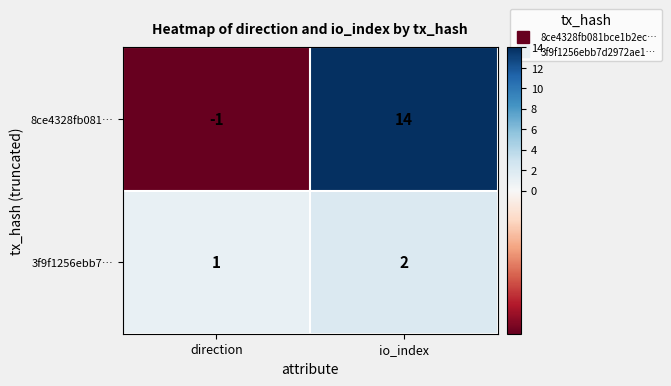

Which series changed the most between direction and io_index?

8ce4328fb081…